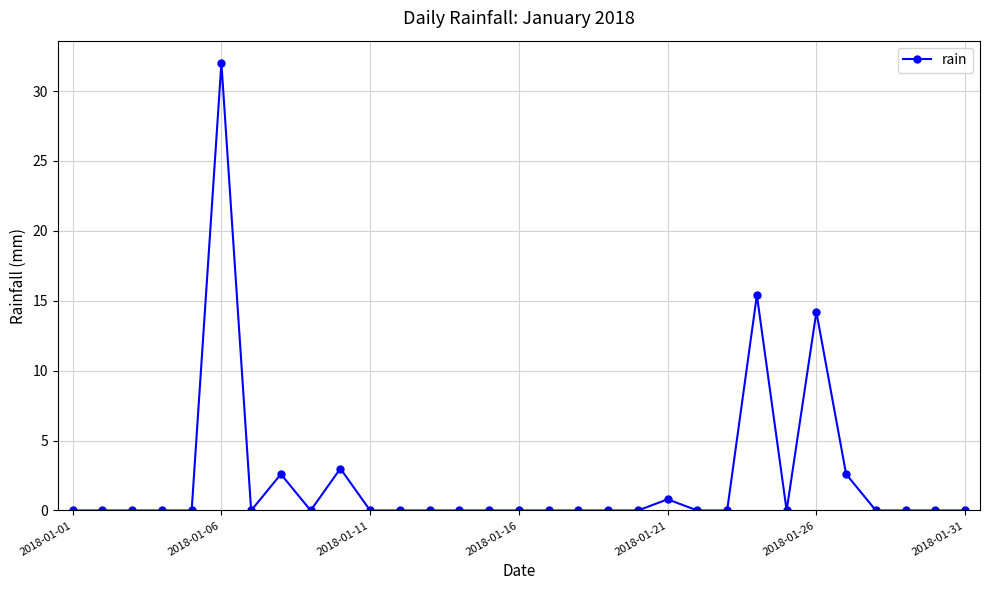

What is the maximum value shown in the chart?

32.0